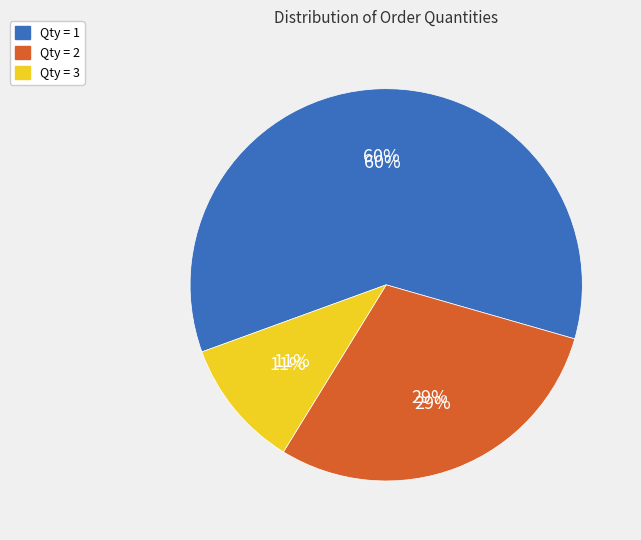

To the nearest percent, what percentage of the pie is Qty = 1?

60%